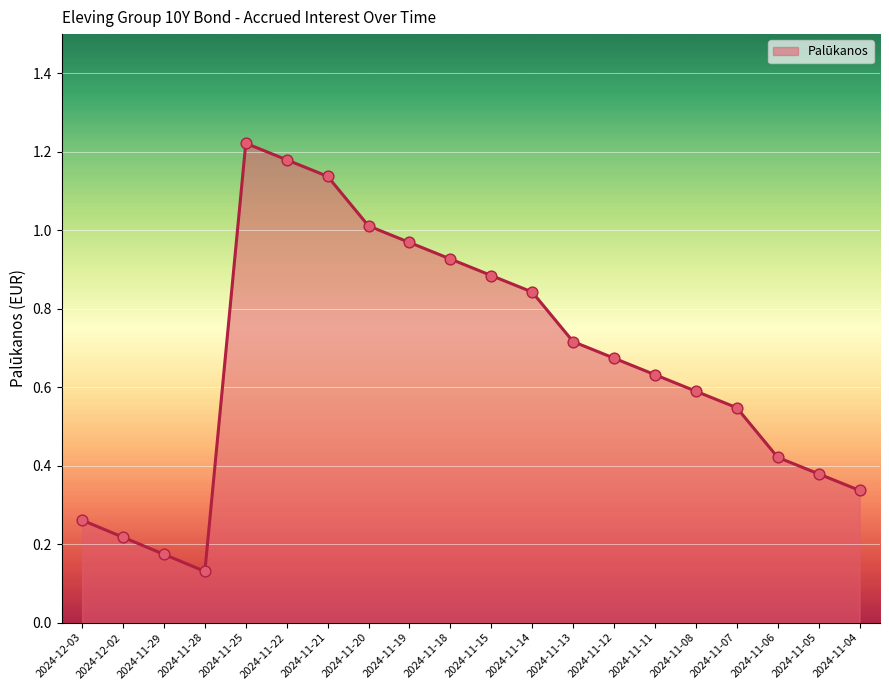

What is the change in value from 2024-12-03 to 2024-11-06?

+0.2